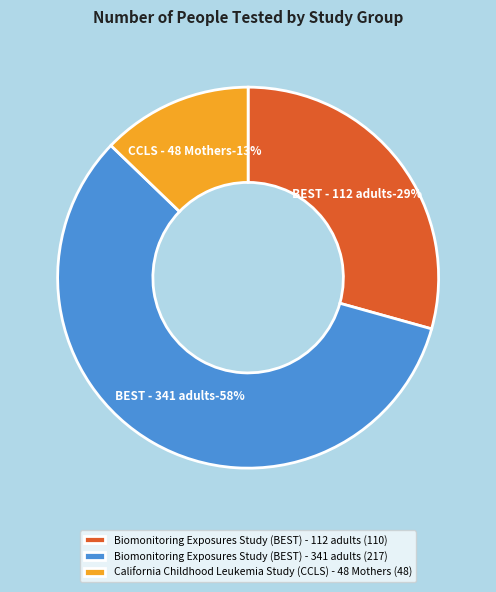

Rank the categories by value from highest to lowest.

Biomonitoring Exposures Study (BEST) - 341 adults, Biomonitoring Exposures Study (BEST) - 112 adults, California Childhood Leukemia Study (CCLS) - 48 Mothers